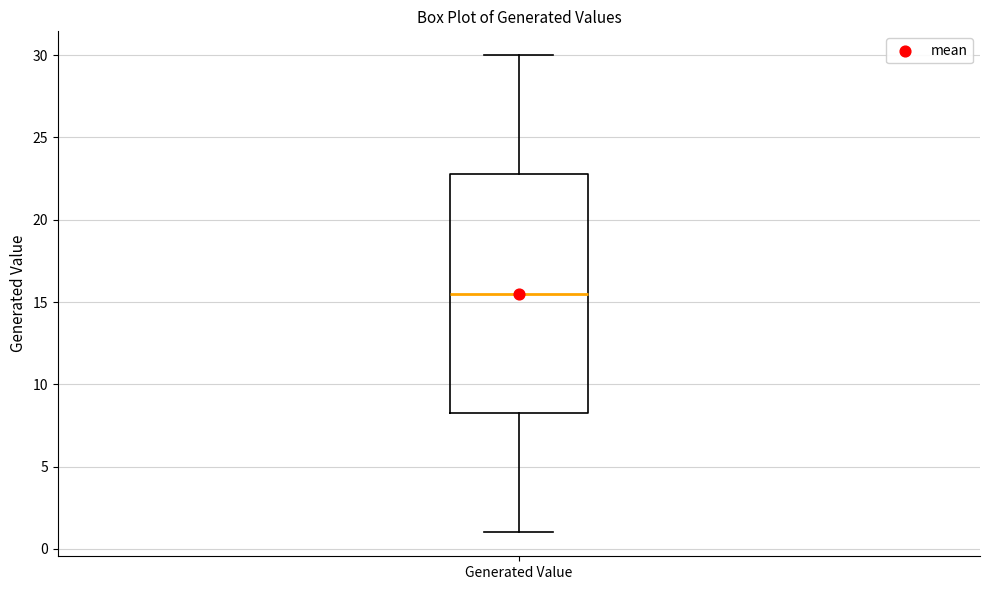

Transcribe this box plot: give where the median line is, the range the box spans, and where the two whiskers end, as read against the y-axis. The values are not printed on the chart, so give them approximately, as read against the axis.

median 15.5, box 8.5 to 23.0, whiskers 1.0 to 30.0